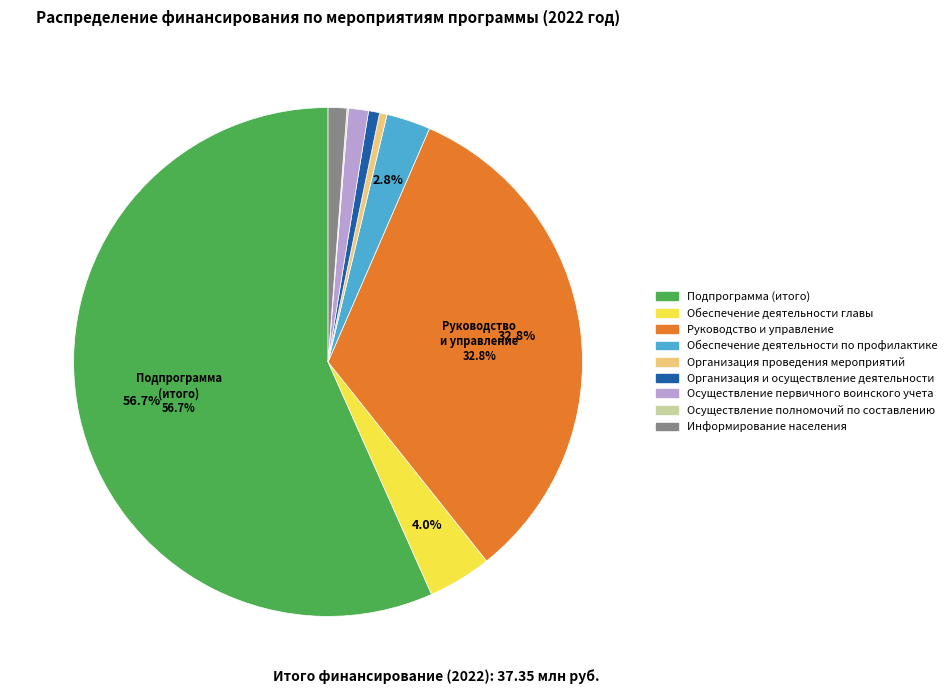

What is the largest slice in the pie chart?

Подпрограмма (итого)